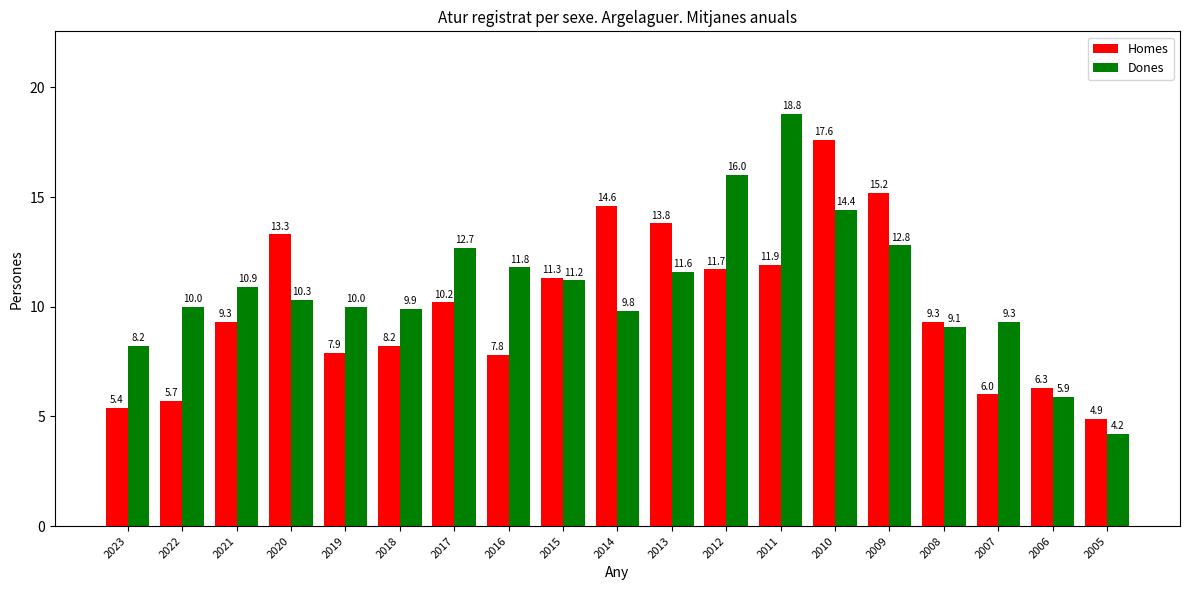

Is it true that Homes equals 10.2 at 2017?

True